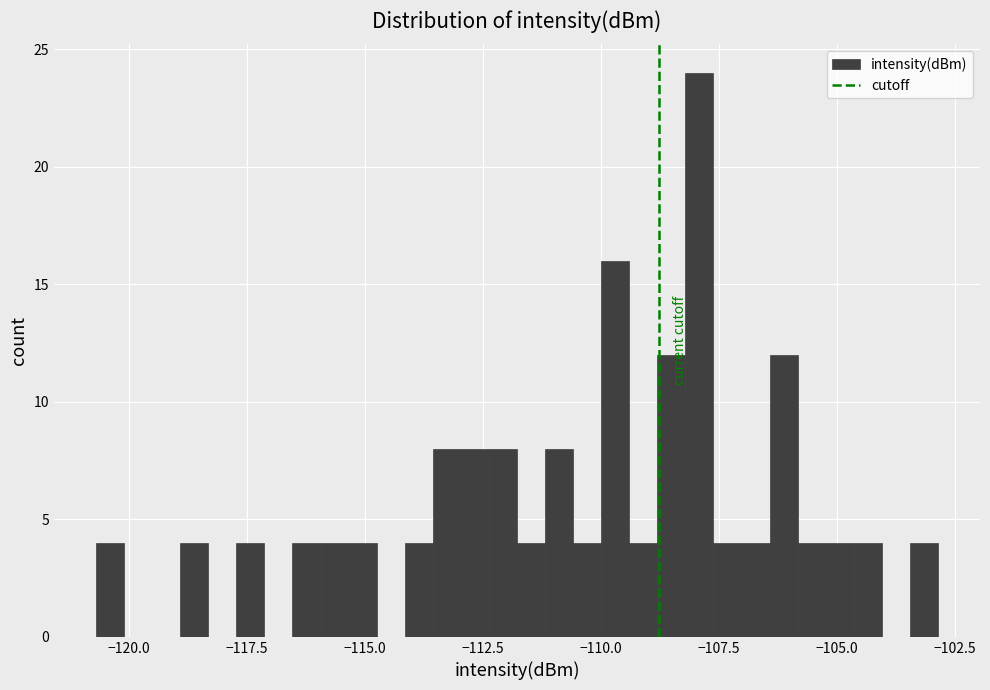

Read against the x-axis, roughly where is the centre of the tallest bar?

-108.0